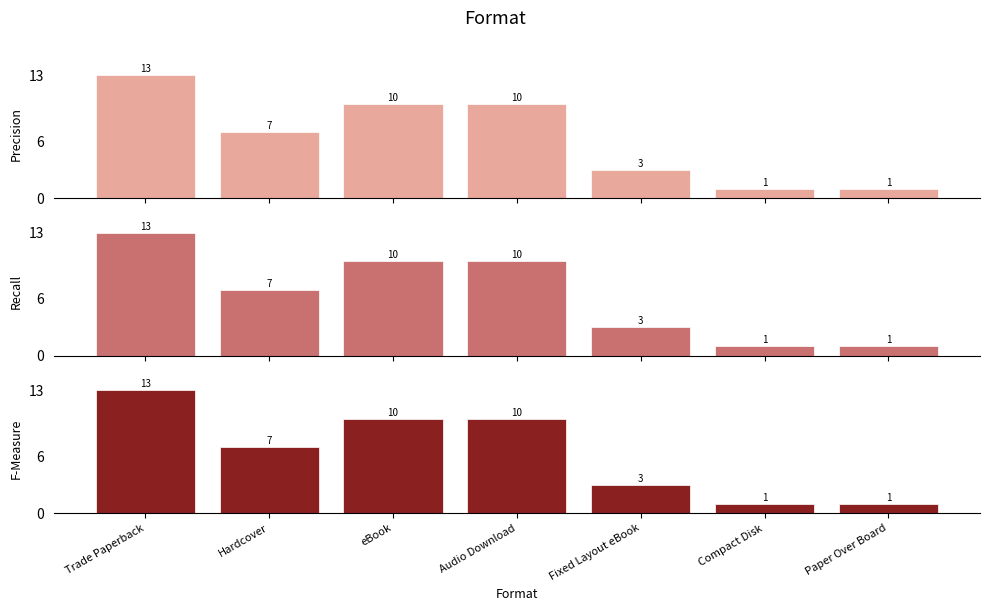

Rank the categories by F-Measure value from highest to lowest.

Trade Paperback, eBook, Audio Download, Hardcover, Fixed Layout eBook, Compact Disk, Paper Over Board